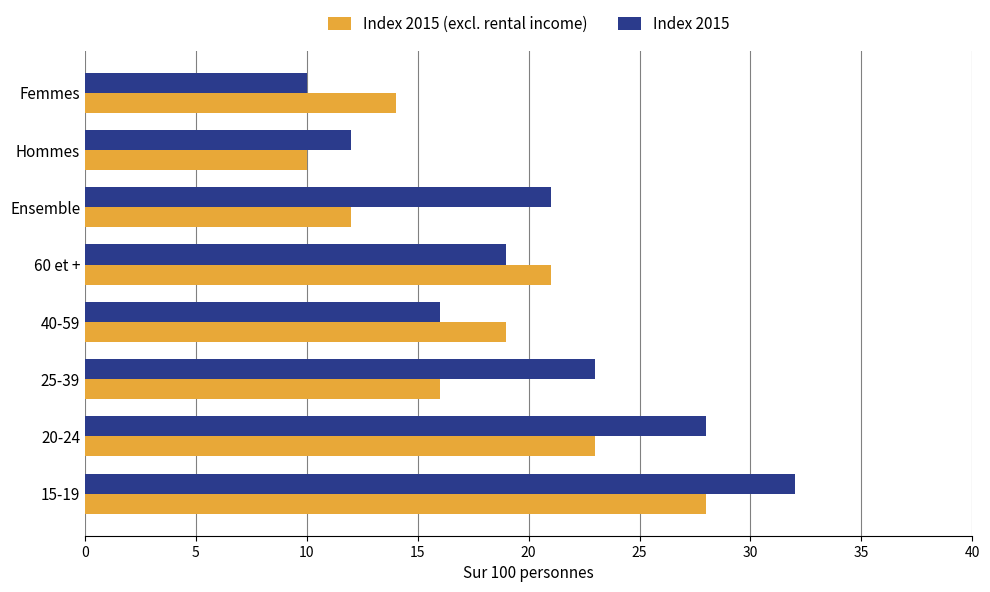

The value of Index 2015 (excl. rental income) at 15-19 is 6. True or false?

False